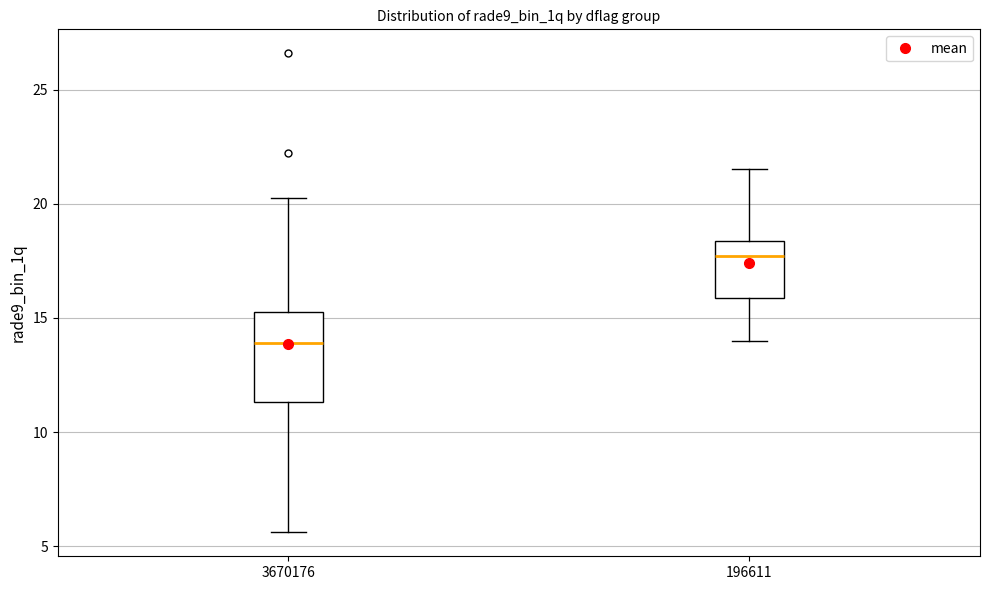

Where is the upper edge of the box at x = 196611 on the y-axis? The values are not printed on the chart, so give them approximately, as read against the axis.

18.5